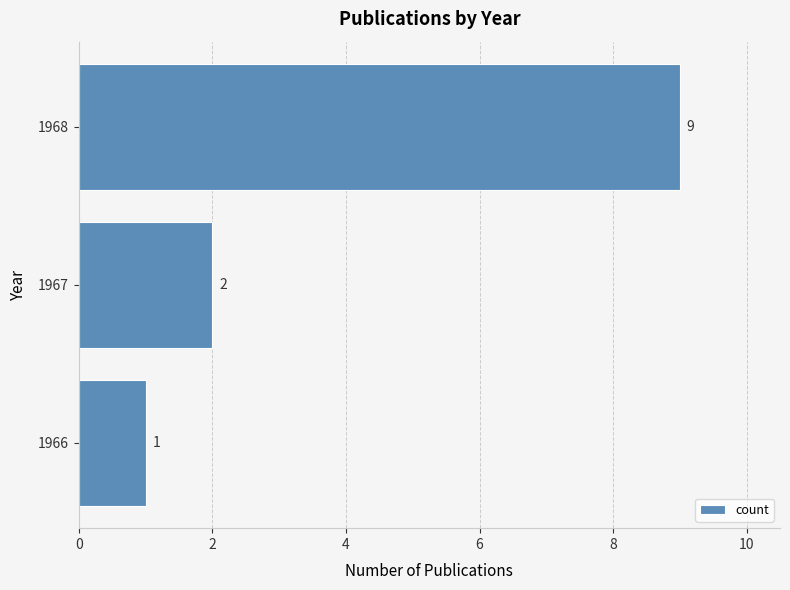

What is the sum of all values?

12